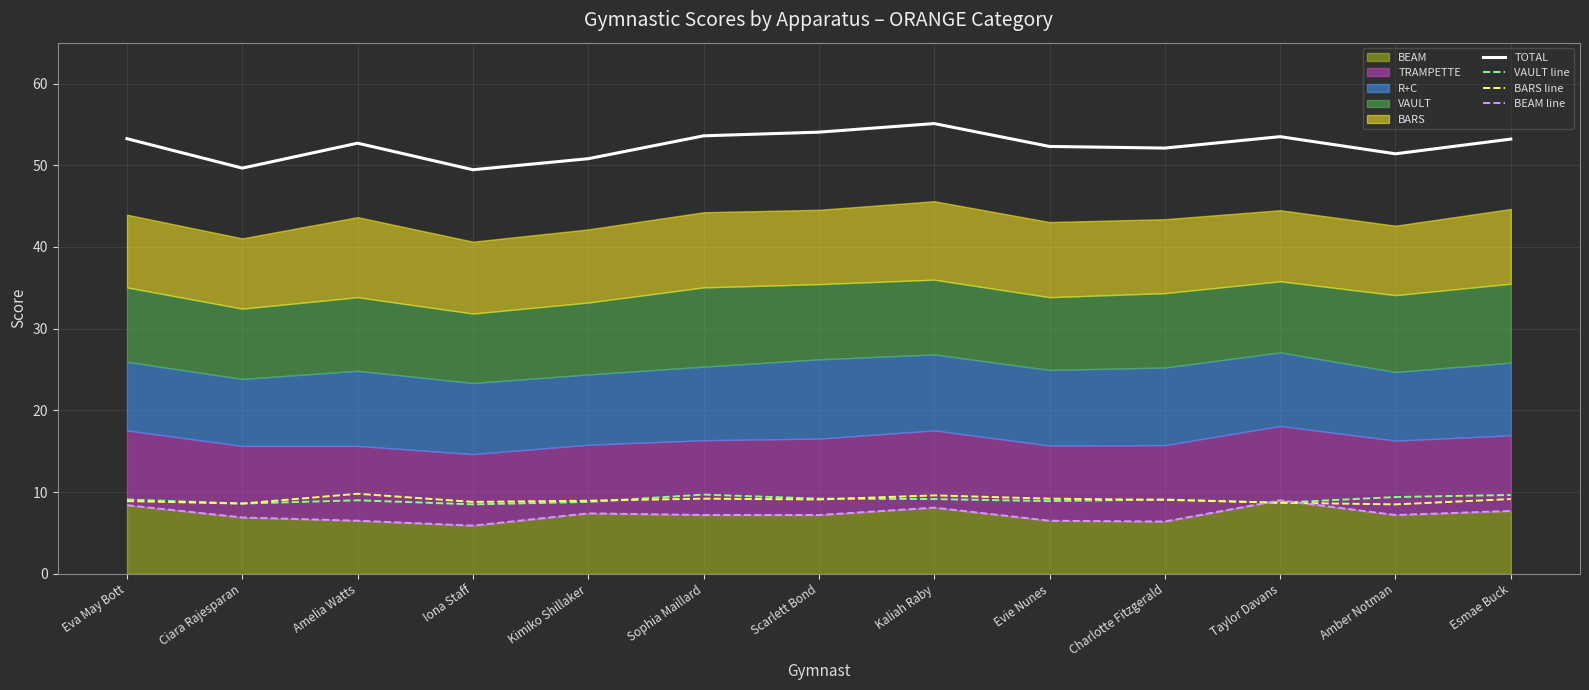

What is the difference between the highest and lowest values at Evie Nunes?

45.8